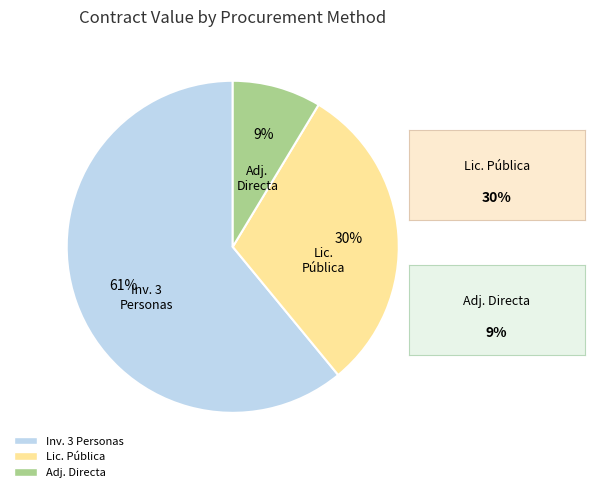

Which has a higher value, Inv. 3 Personas or Lic. Pública?

Inv. 3 Personas